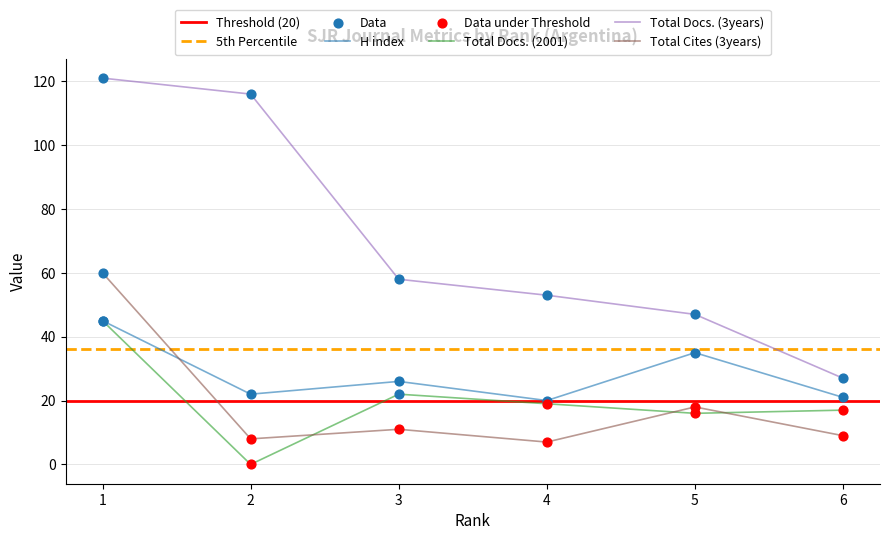

What are all the series names shown in the legend?

H index, Total Docs. (2001), Total Docs. (3years), Total Cites (3years)